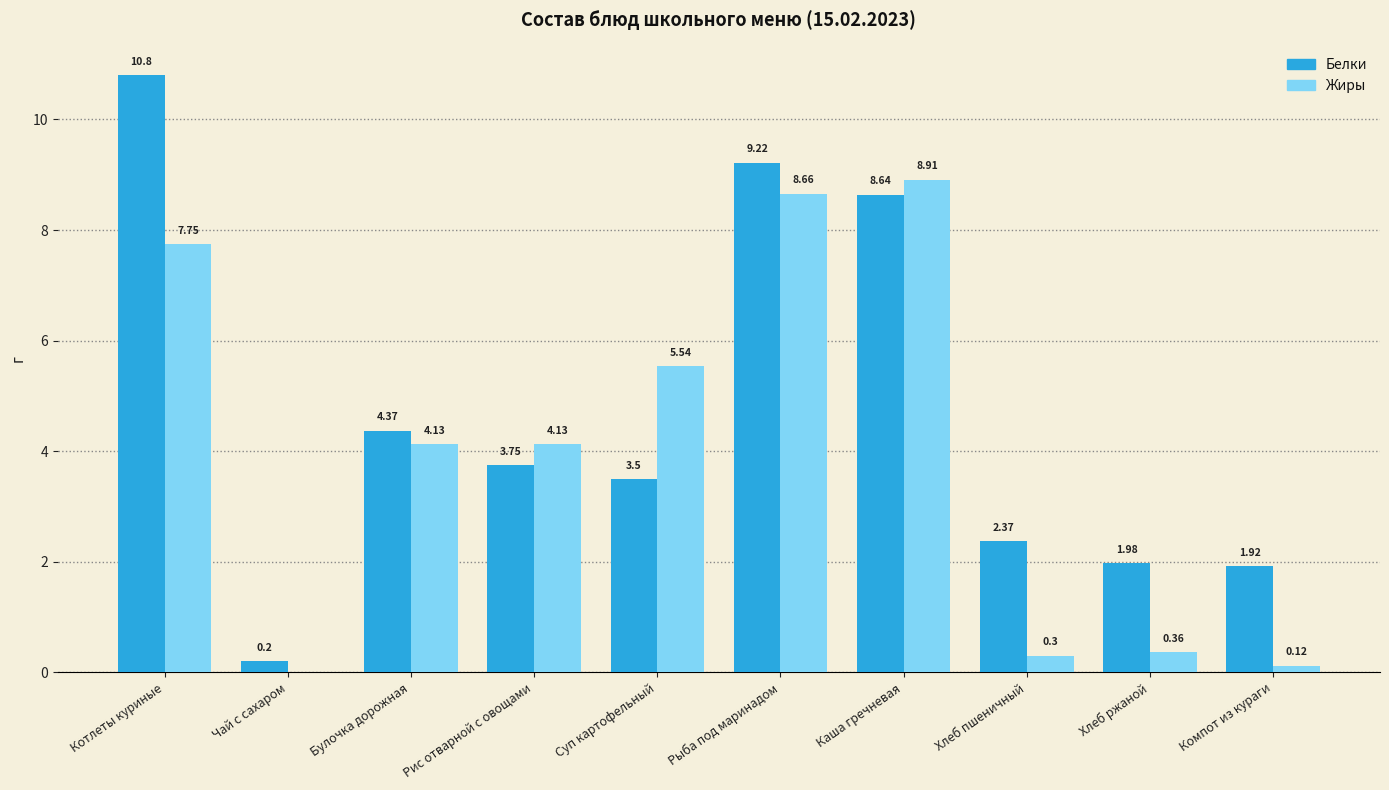

How many data points does each series have?

10